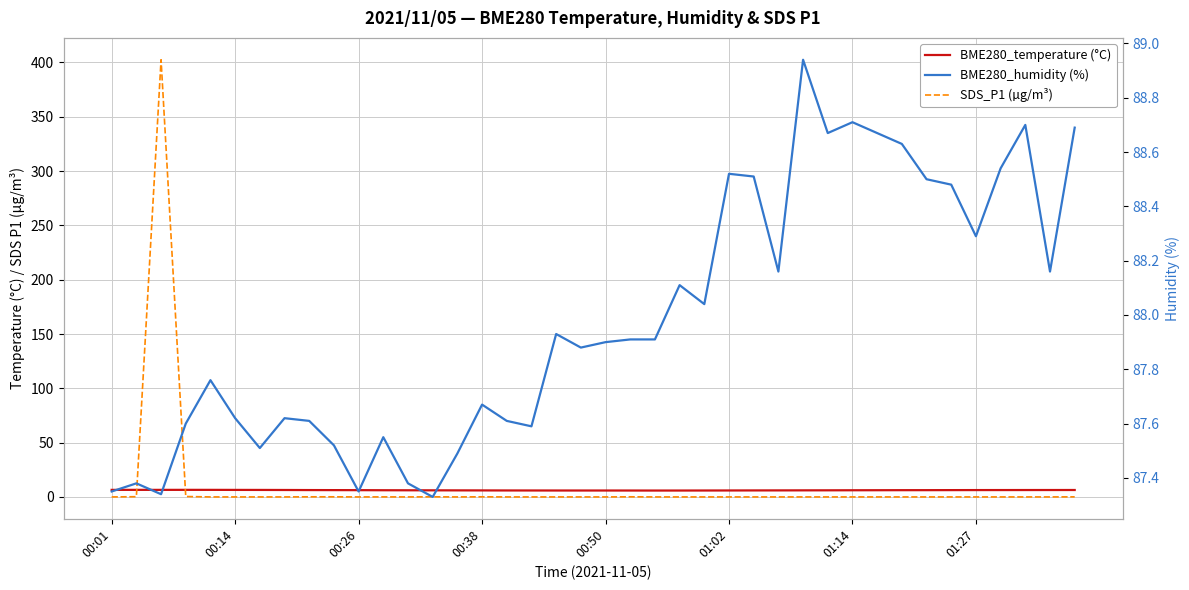

Where is the first local minimum for SDS_P1 (µg/m³)?

00:26